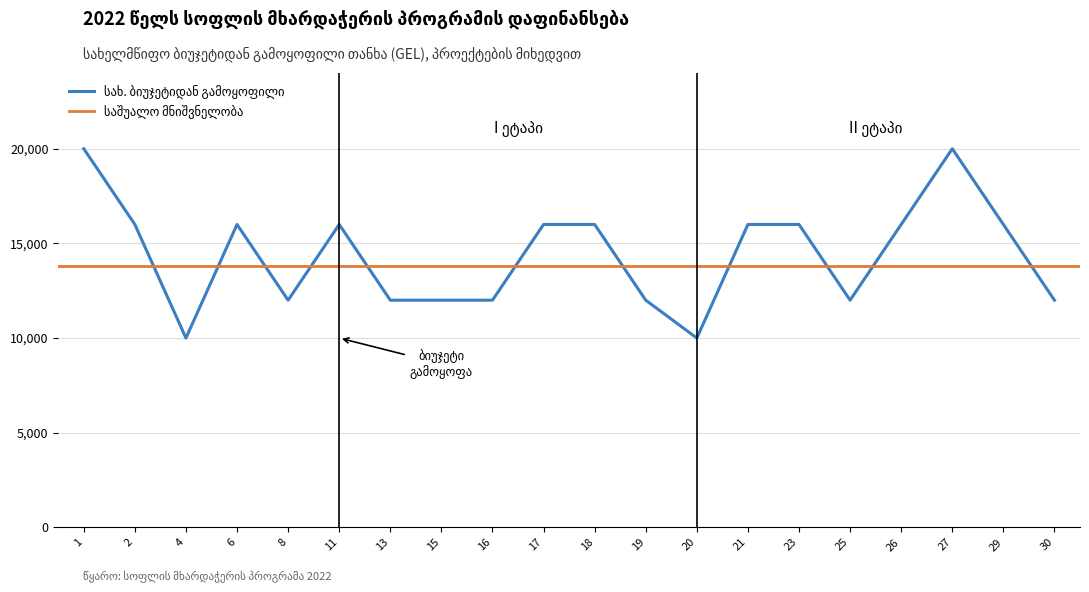

What is the value of the 5th point from the left?

12000